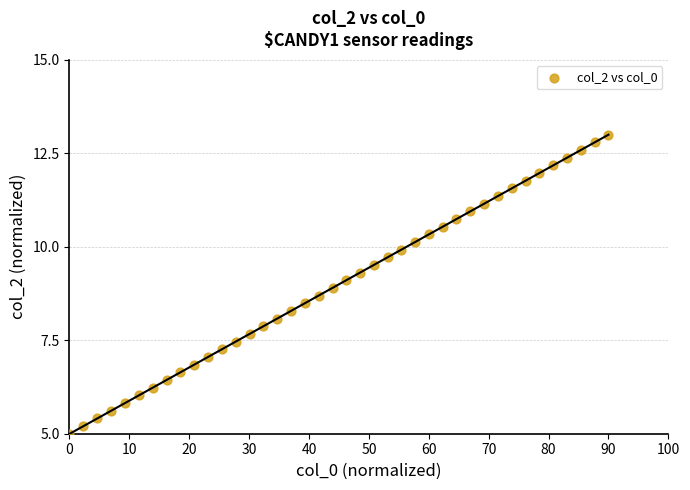

What is the range of Y values (max minus min)?

8.0